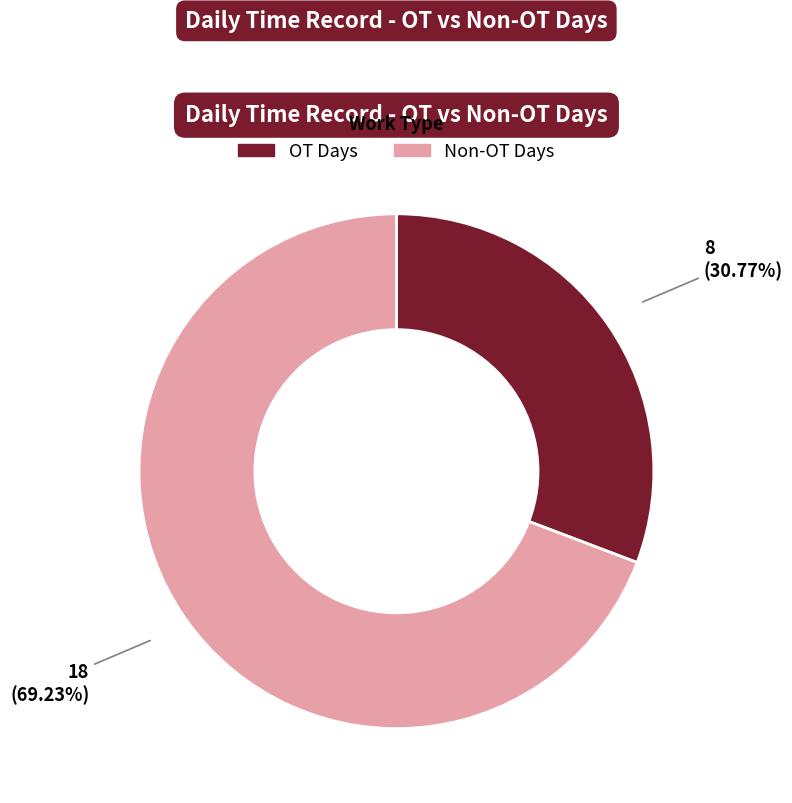

Does any single category account for the majority?

Yes